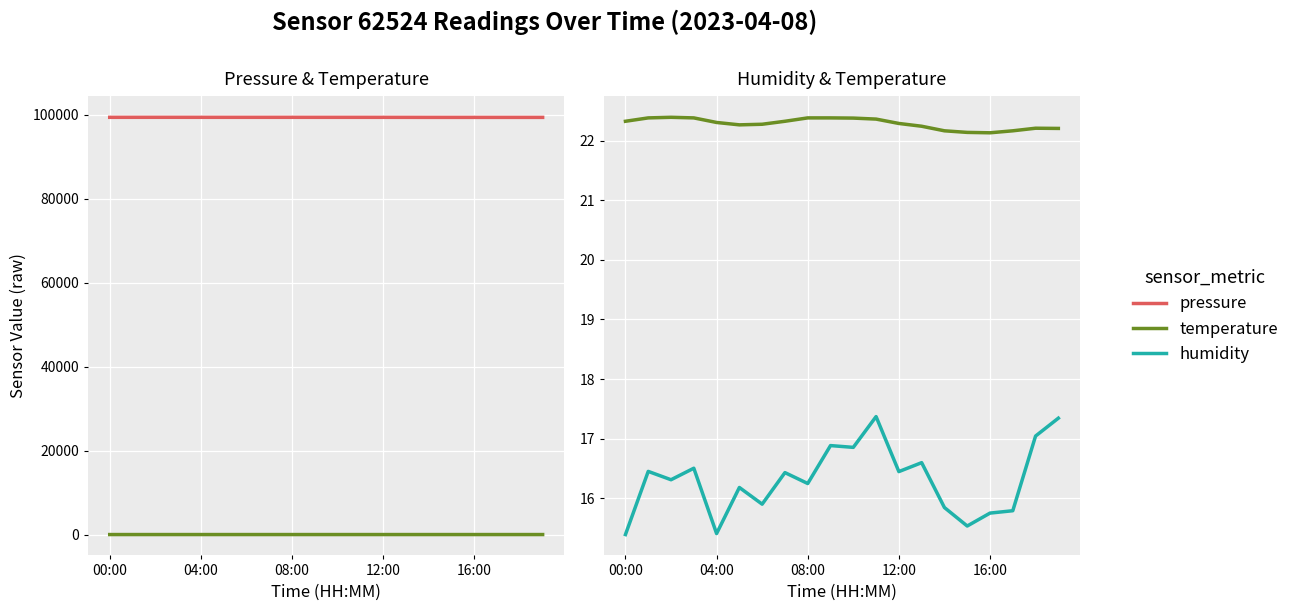

List the labels in order of humidity value, largest first.

11, 19, 18, 9, 10, 13, 12:00, 04:00, 12, 7, 08:00, 8, 5, 6, 14, 17, 16, 15, 16:00, 00:00